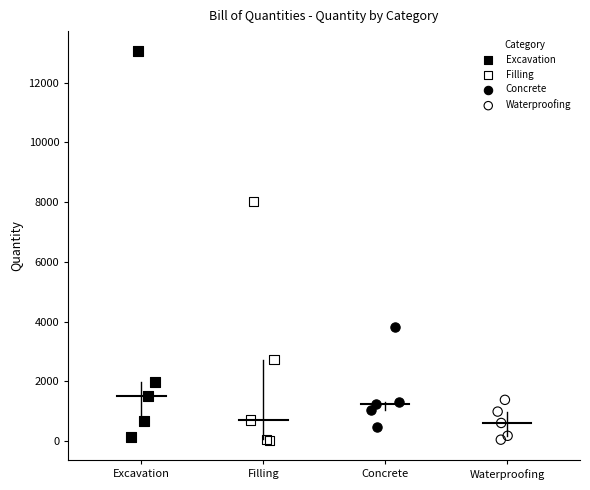

Which series reaches the maximum Y coordinate?

Excavation